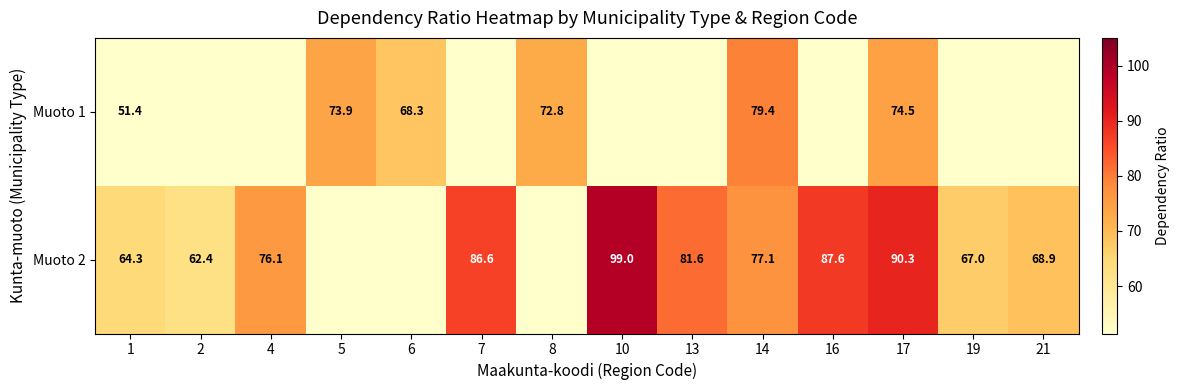

The value of Muoto 2 at 16 is 54.2. True or false?

False